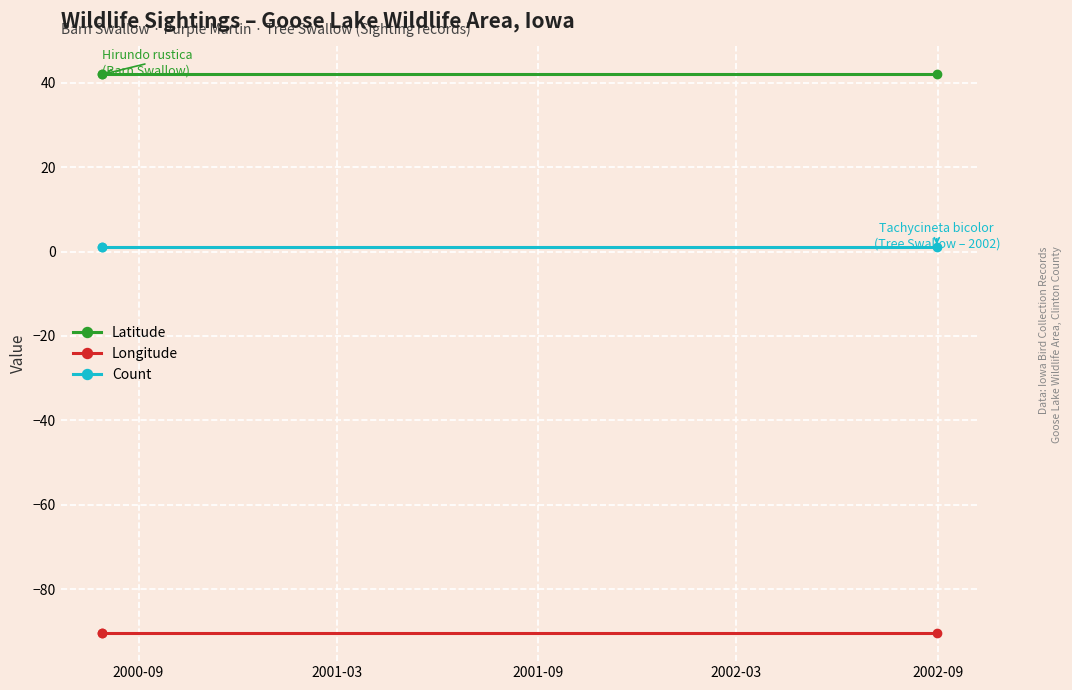

Read the Longitude value at 2001-03.

-90.4